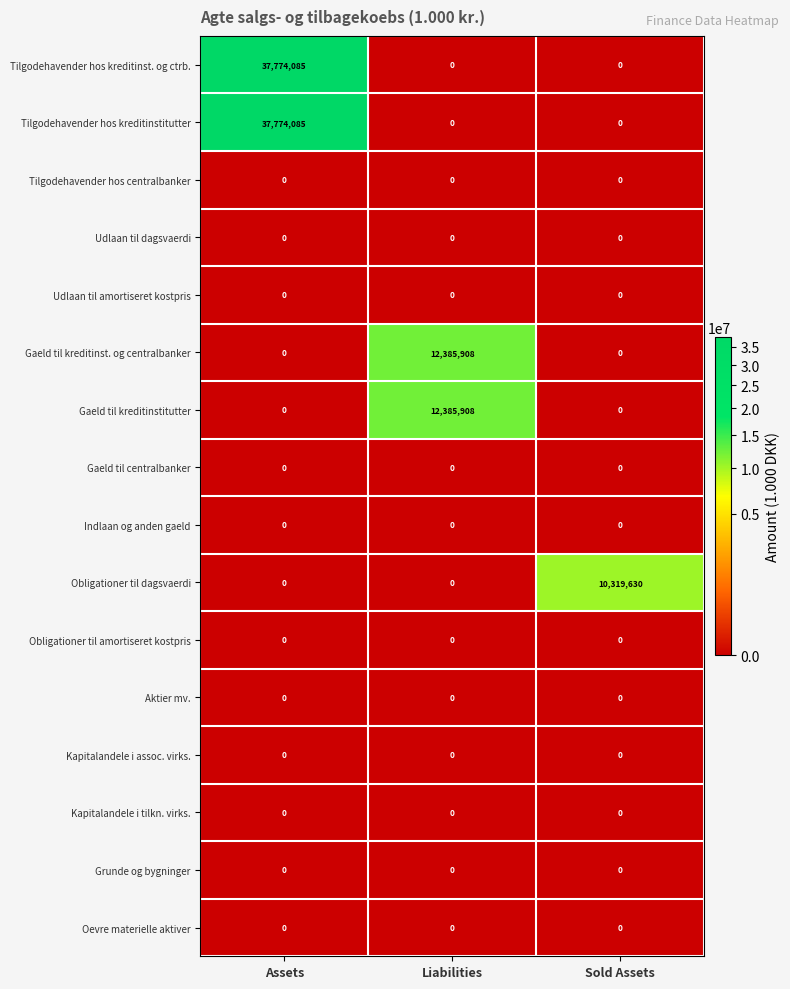

At how many categories does at least one series exceed 8829114?

3